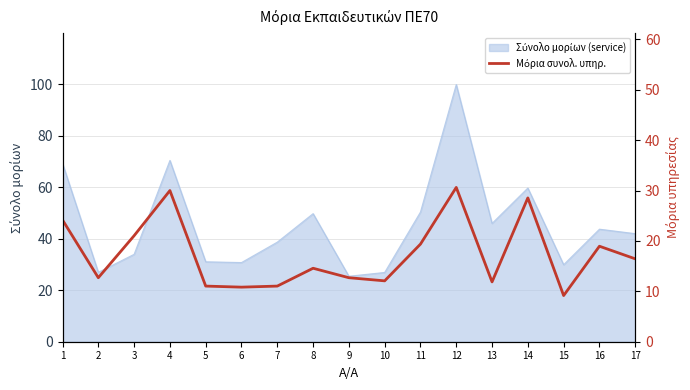

Reading right to left, transcribe all the data shown in this chart.

16.4	18.9	9.2	28.5	11.9	30.6	19.4	12.1	12.7	14.6	11.0	10.8	11.0	30.0	21.0	12.7	24.2